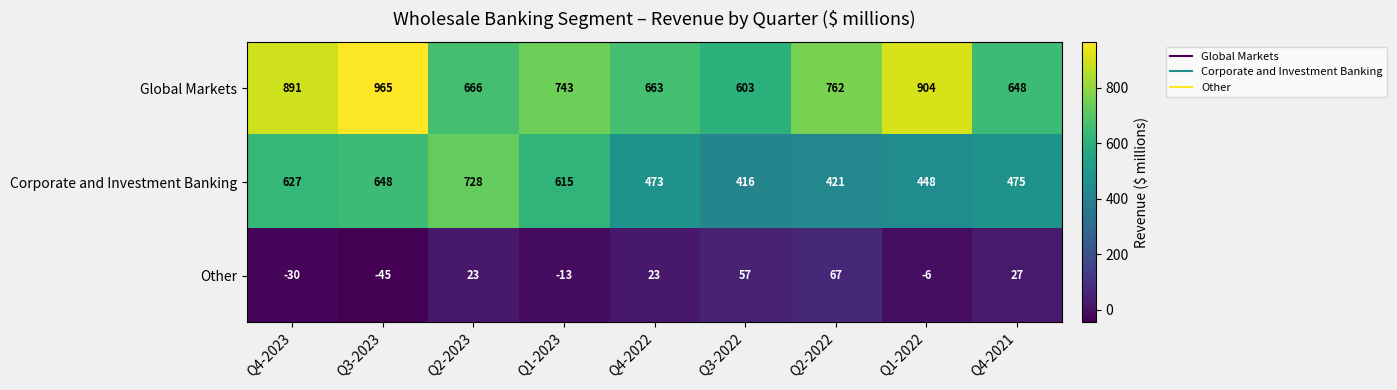

Where is Corporate and Investment Banking nearest to the value 572?

Q1-2023